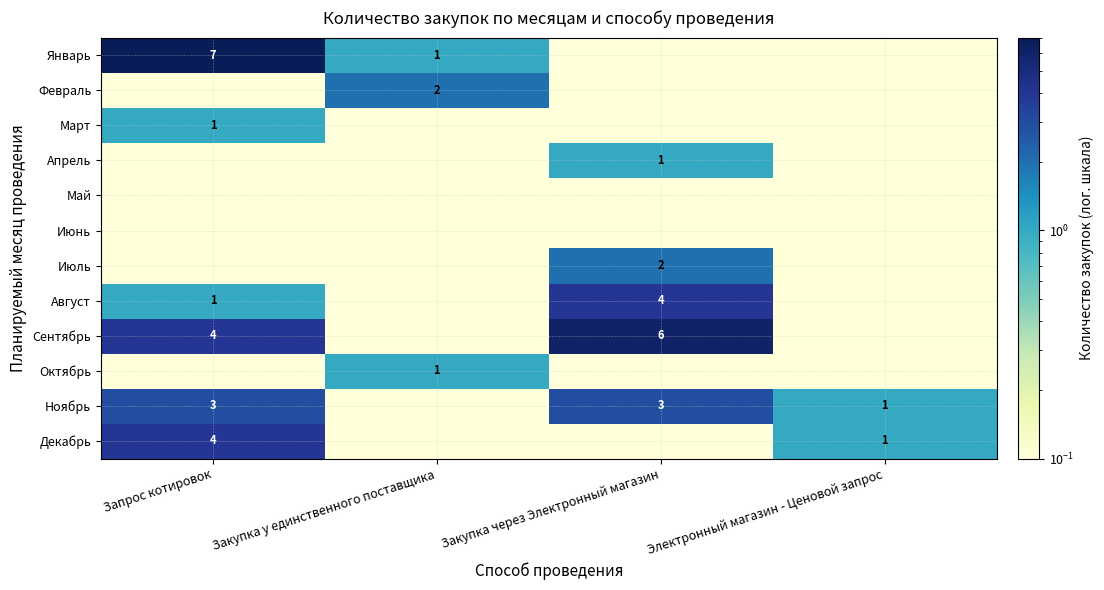

Which series has the largest range (max minus min)?

Январь